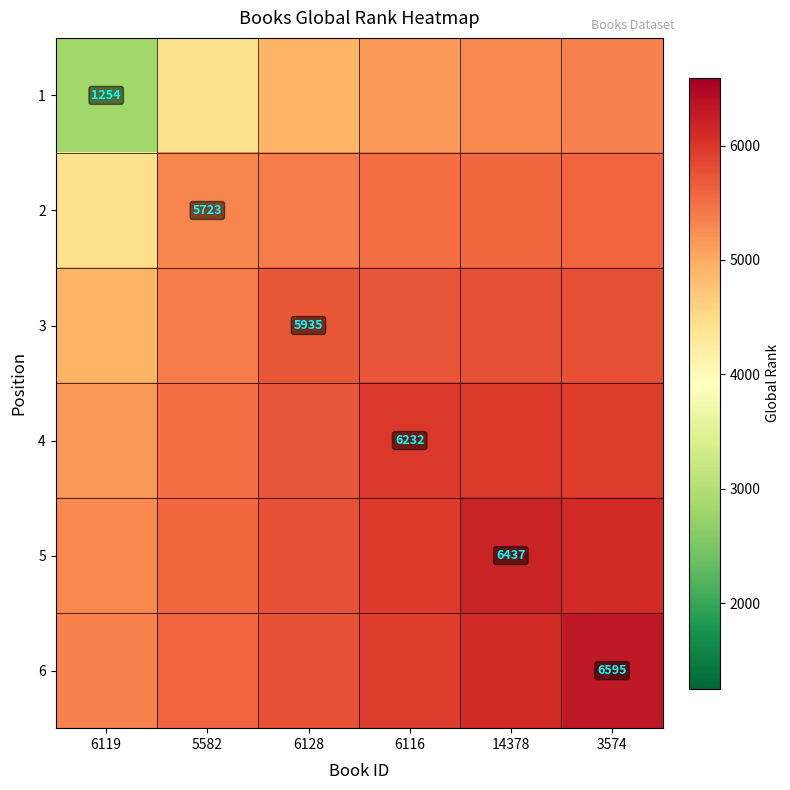

At which label does 3 first exceed 5736?

6116